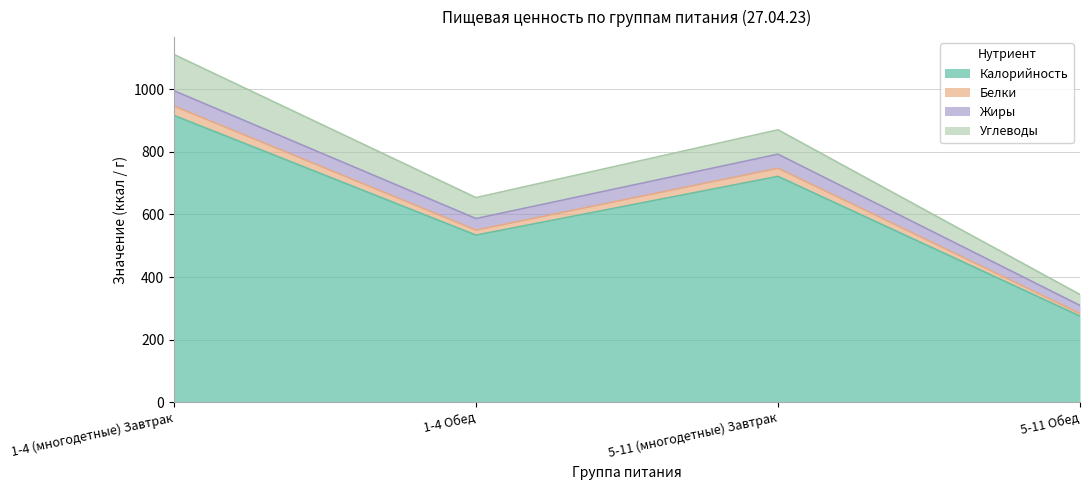

At which category is the sum across all series the highest?

1-4 (многодетные) Завтрак